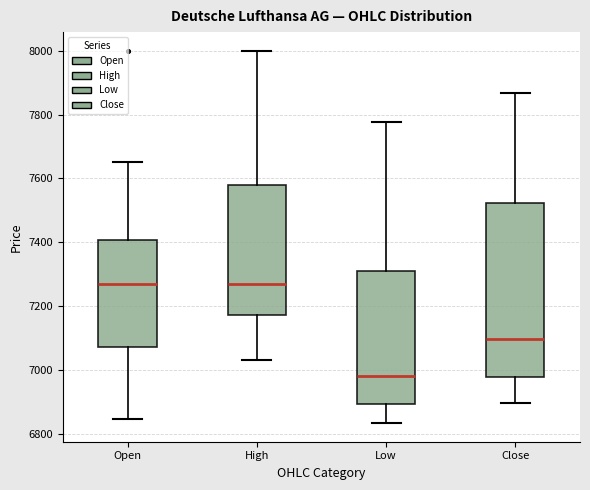

Reading left to right, read every box against the y-axis: the position of its median line, the range the box covers, and the ends of its whiskers. The values are not printed on the chart, so give them approximately, as read against the axis.

Open: median 7280, box 7080 to 7400, whiskers 6840 to 7660
High: median 7280, box 7180 to 7580, whiskers 7040 to 8000
Low: median 6980, box 6900 to 7320, whiskers 6840 to 7780
Close: median 7100, box 6980 to 7520, whiskers 6900 to 7860